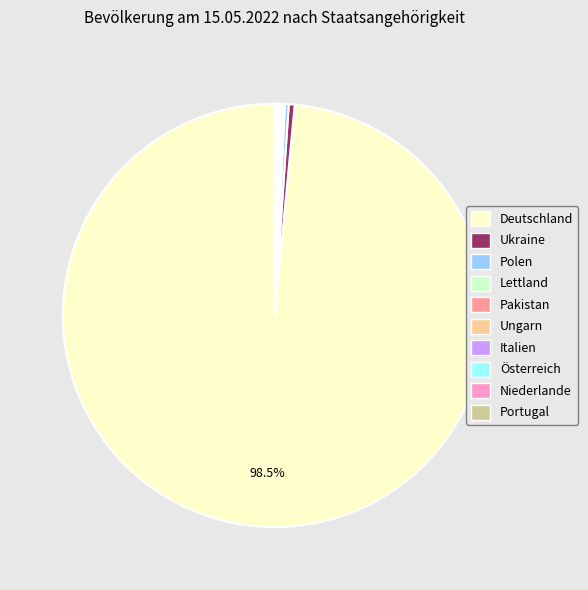

Which category accounts for the majority?

Deutschland